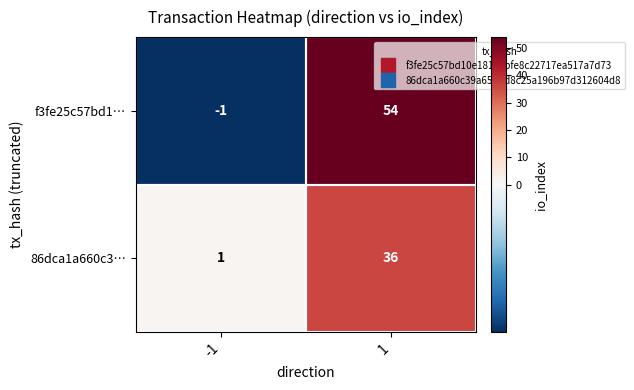

Which series changed the most between -1 and 1?

f3fe25c57bd1…